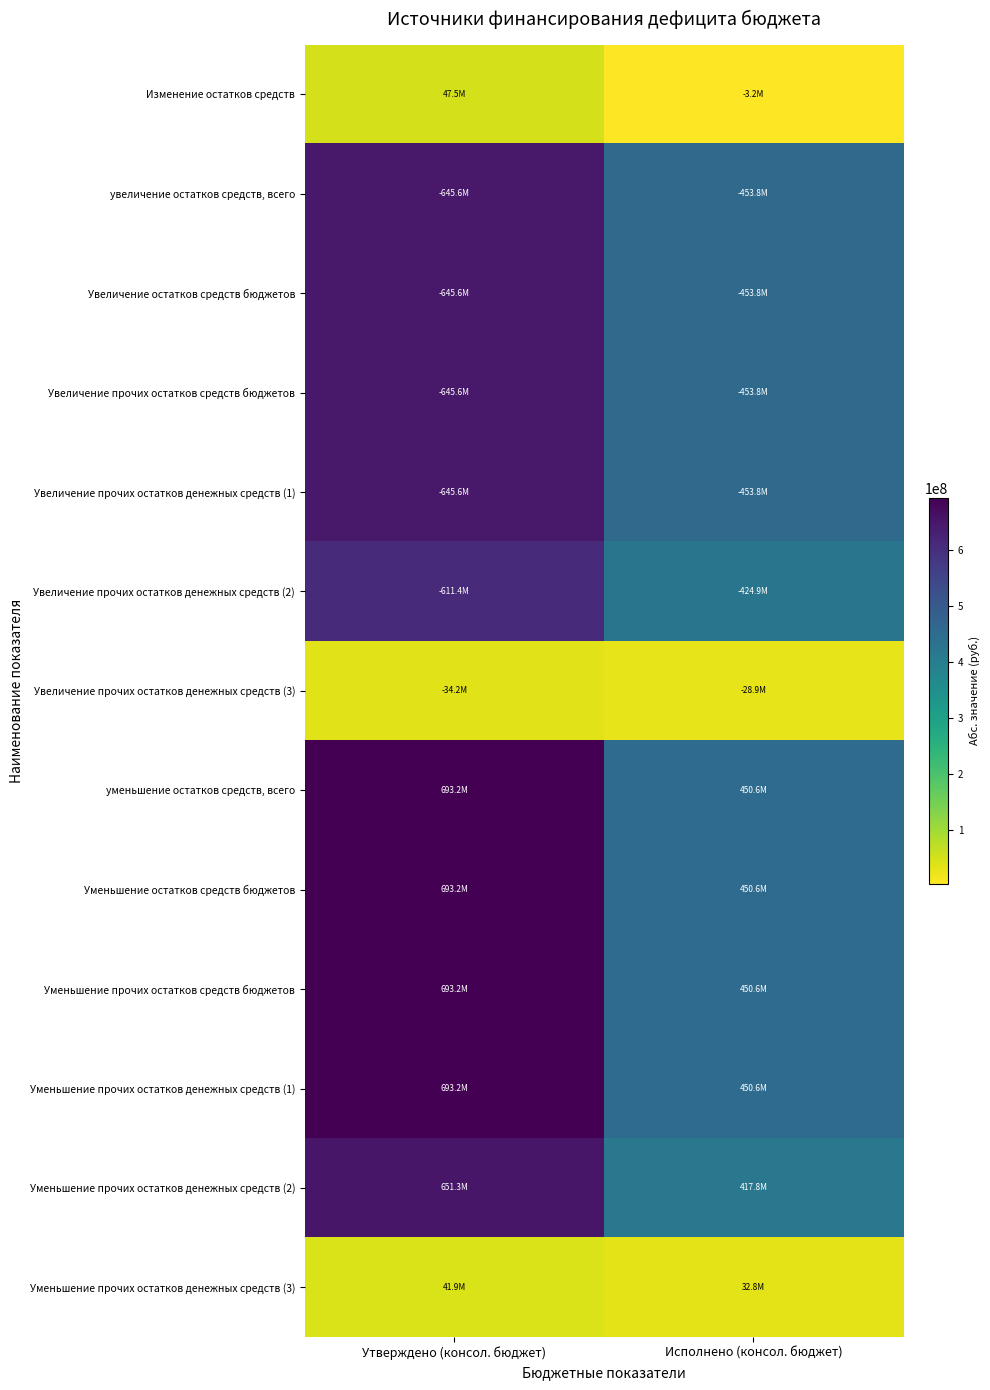

What is the minimum value shown in the chart?

3208077.7